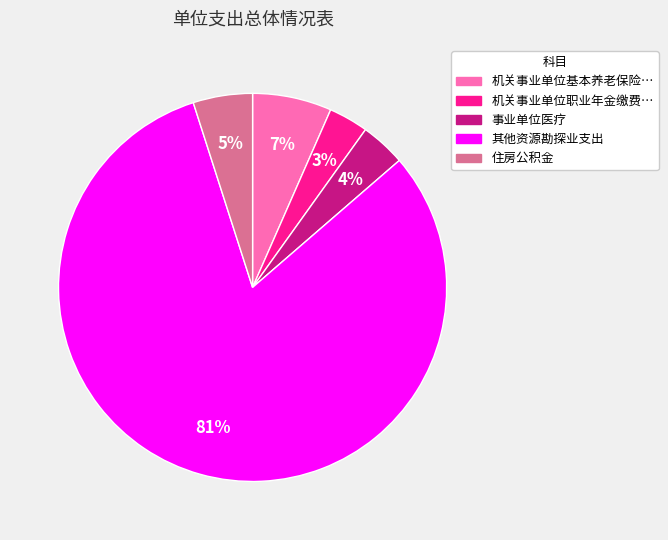

Does any single category account for the majority?

Yes